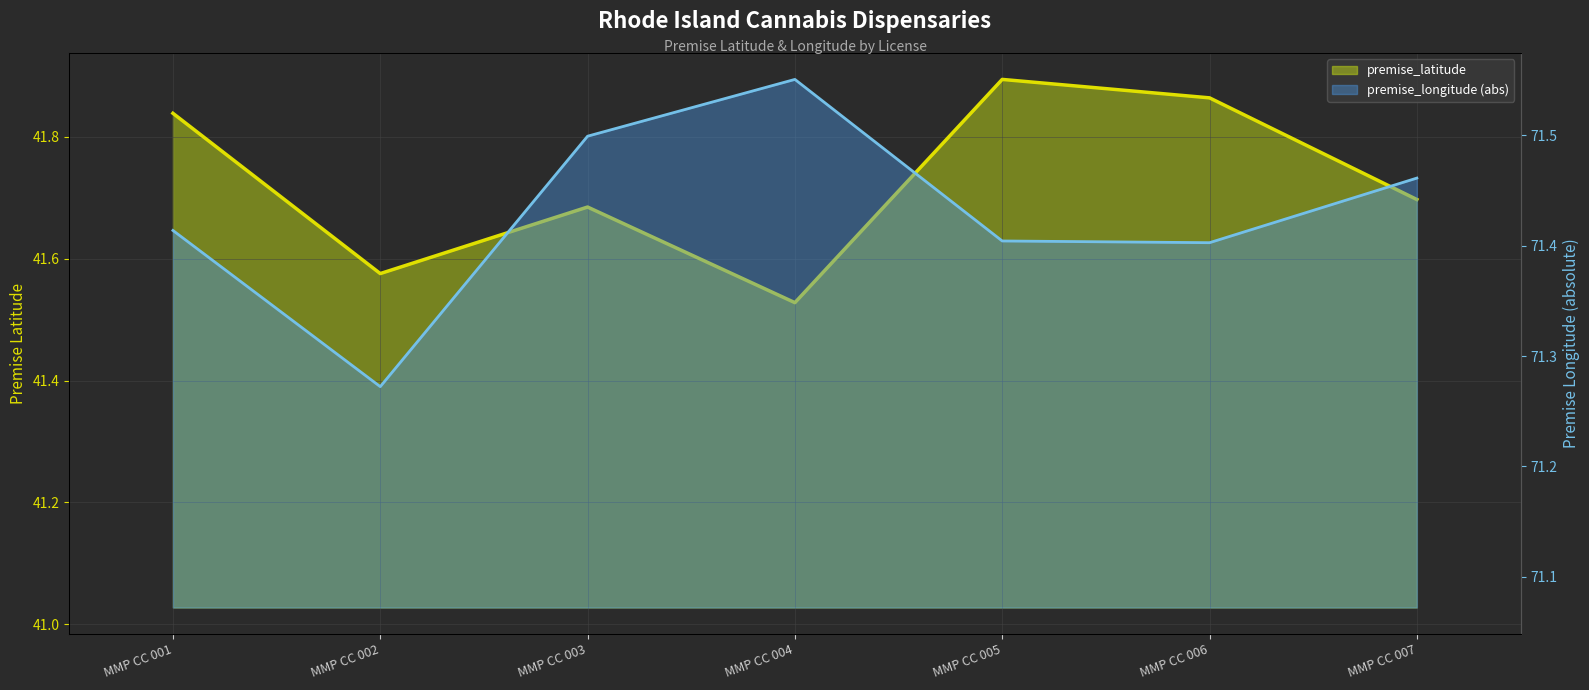

True or false: premise_latitude and premise_longitude cross at least once.

False